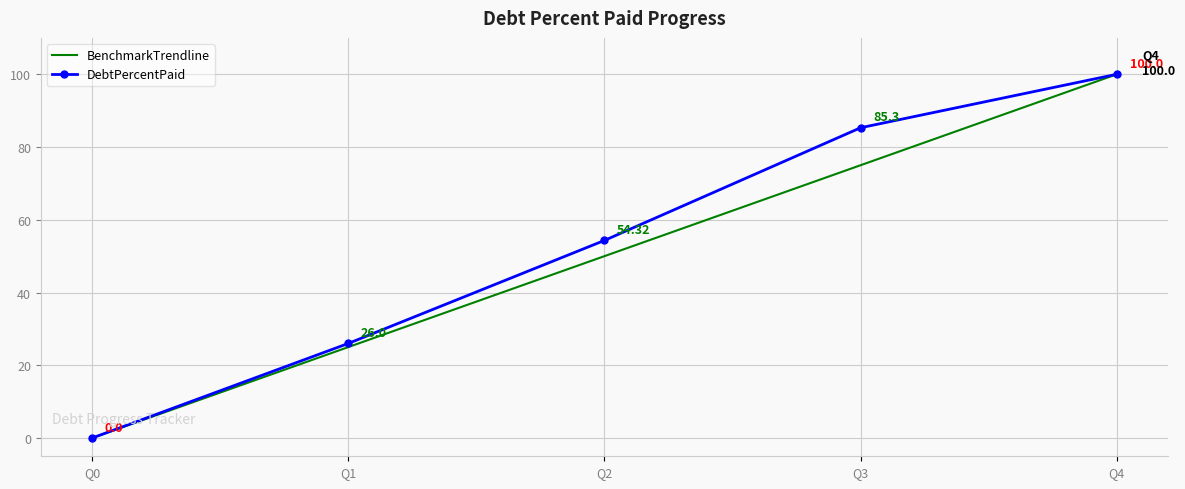

Reading left to right, extract all data points from this chart.

BenchmarkTrendline: 0.0	25.0	50.0	75.0	100.0
DebtPercentPaid: 0.0	26.0	54.3	85.3	100.0